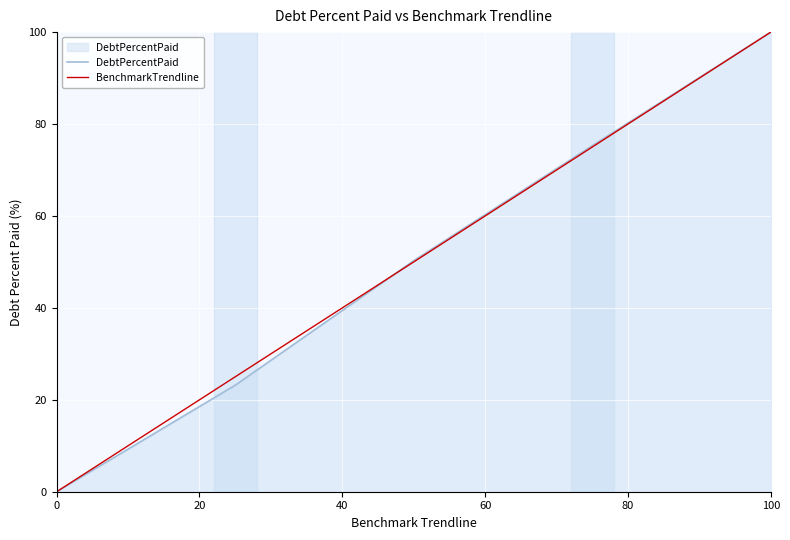

What is the maximum value shown in the chart?

100.0